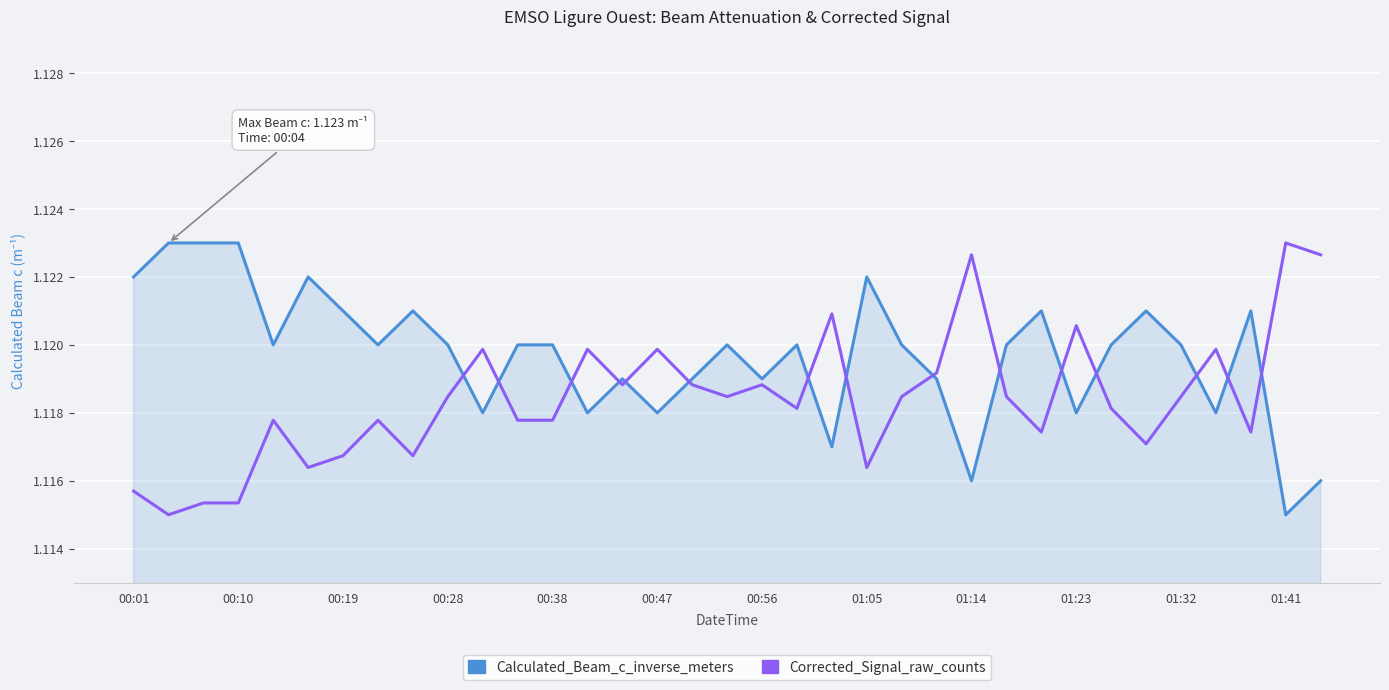

How many lines are shown in the chart?

2